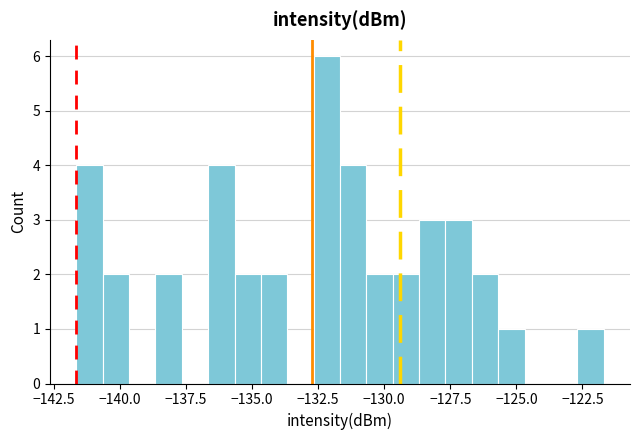

Read against the x-axis, roughly where is the centre of the tallest bar?

-132.0